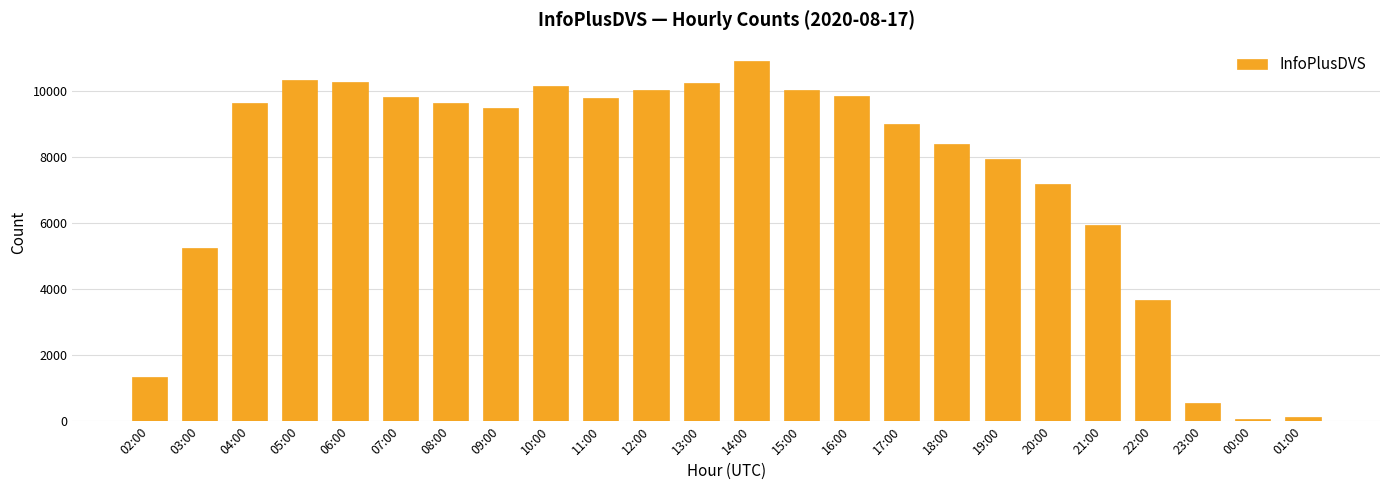

How many bars are there in total?

24